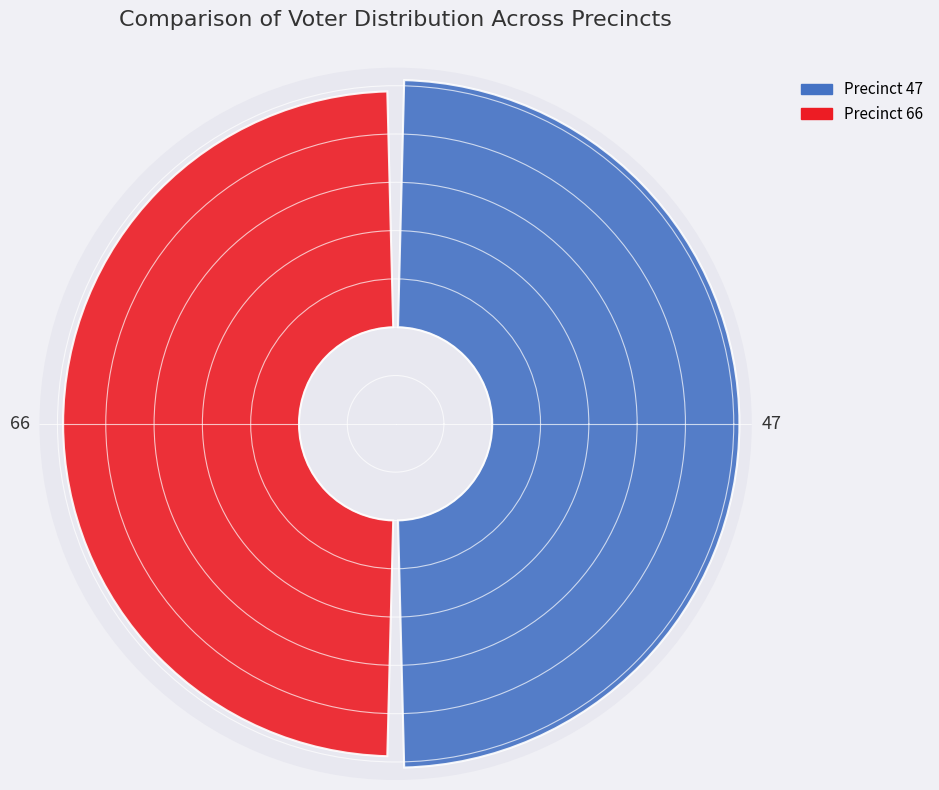

How many slices are in this pie chart?

2